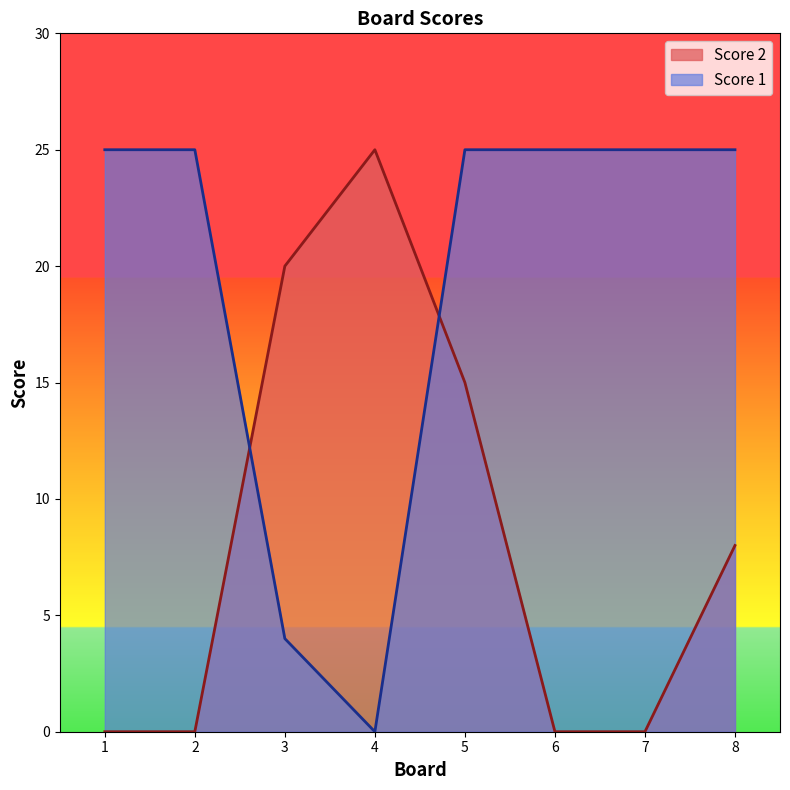

Reading left to right, what are all the values shown in this chart?

Score 2: 1=0	2=0	3=20	4=25	5=15	6=0	7=0	8=8
Score 1: 1=25	2=25	3=4	4=0	5=25	6=25	7=25	8=25